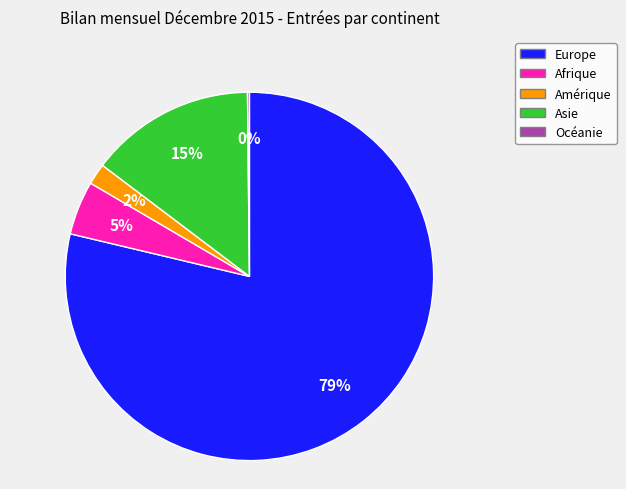

Is the sum of Asie and Afrique greater than half?

No